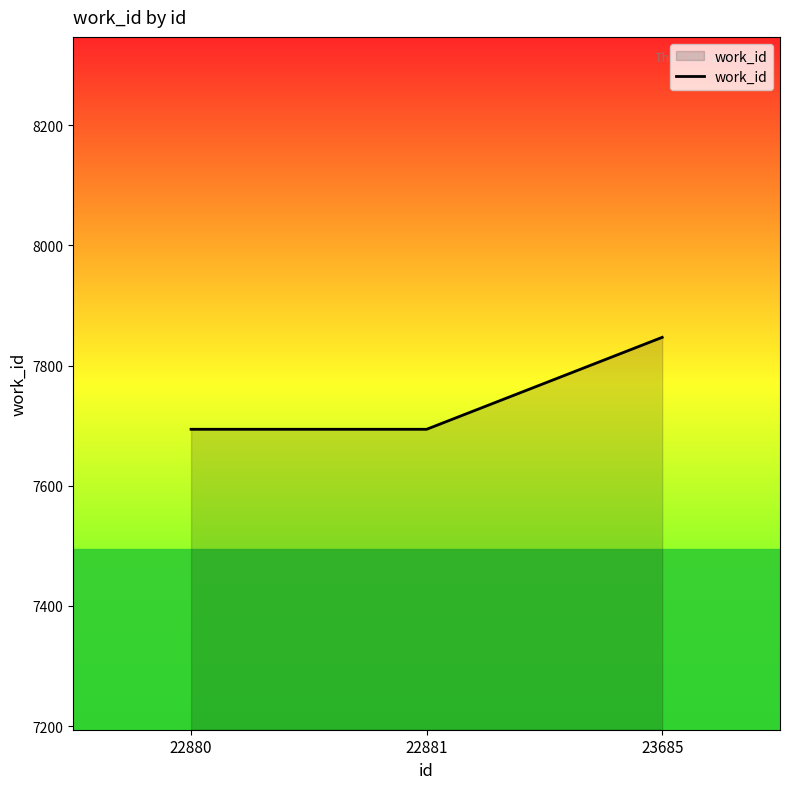

How many values are between 7694 and 7847?

3